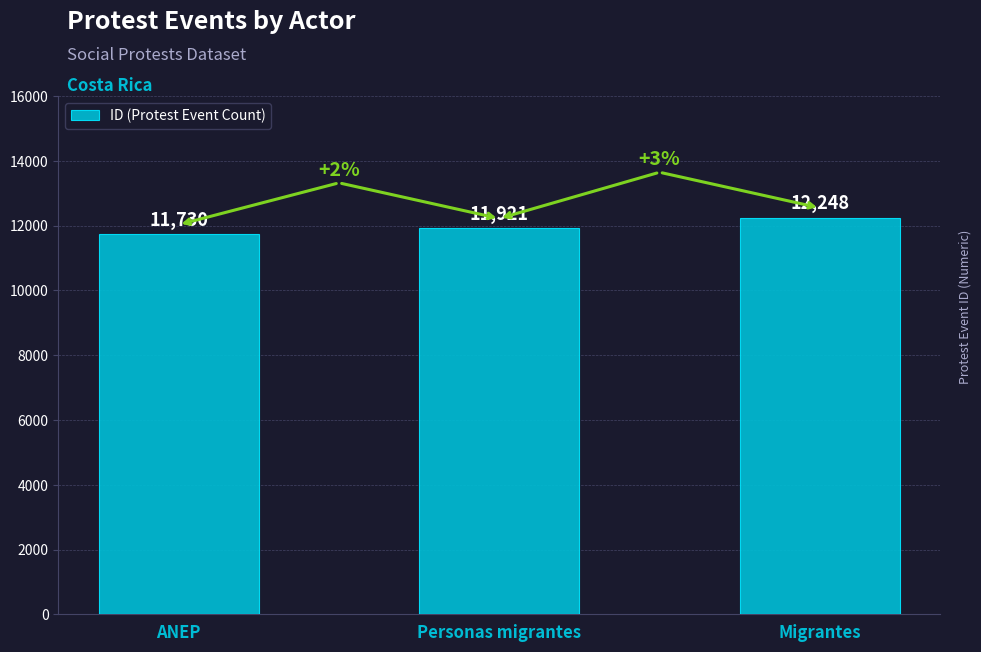

What is the difference between the values at ANEP and Personas migrantes?

191